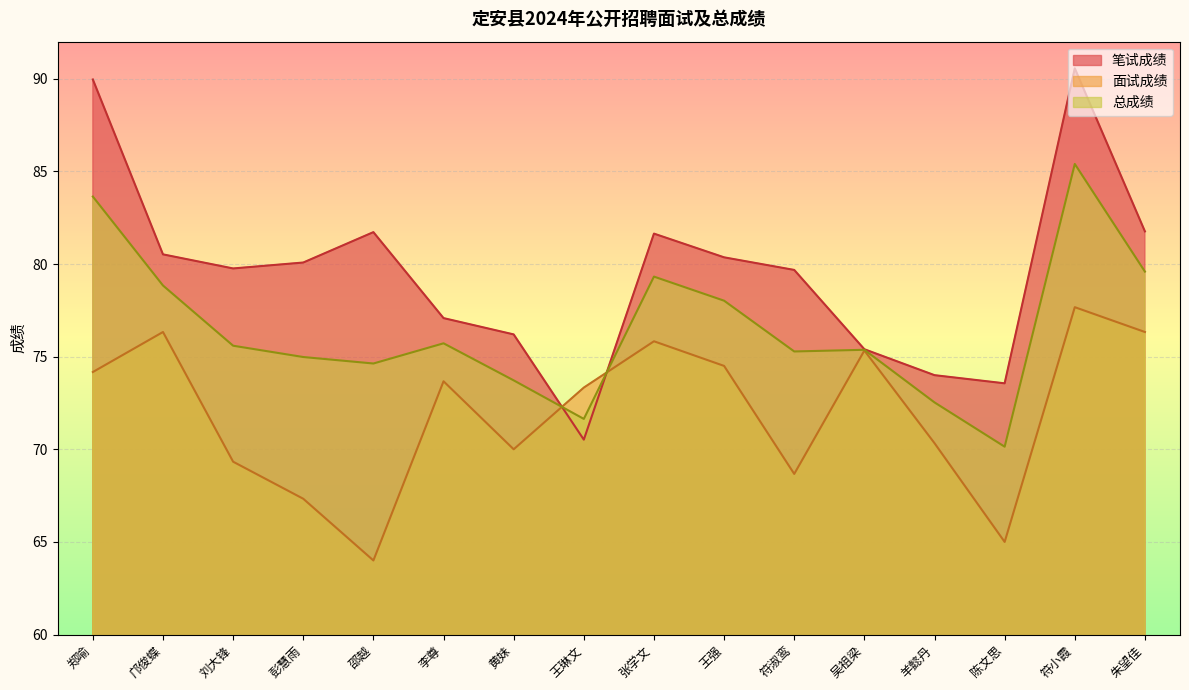

Where is the first local maximum for 总成绩?

李尊